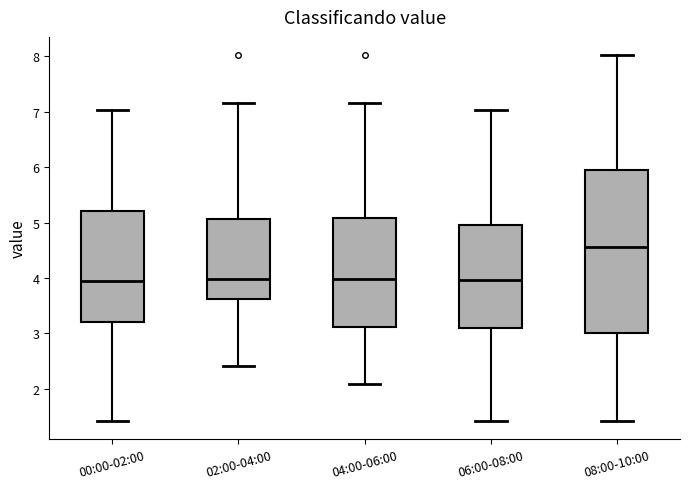

Which box is the tallest, from its lower edge to its upper edge?

08:00-10:00